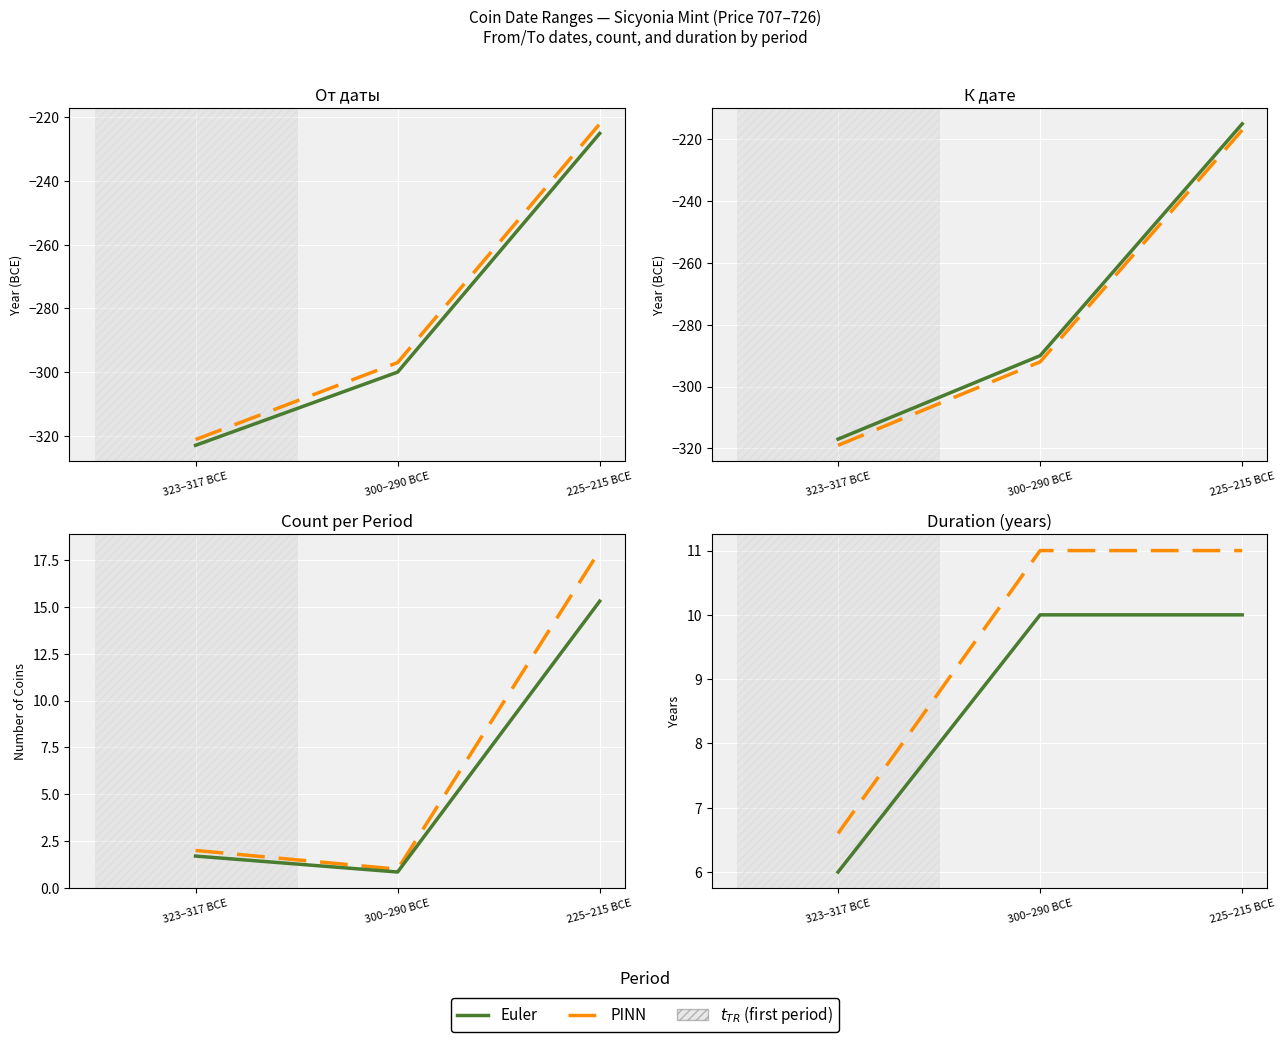

How many values in the Count series are below 2?

1